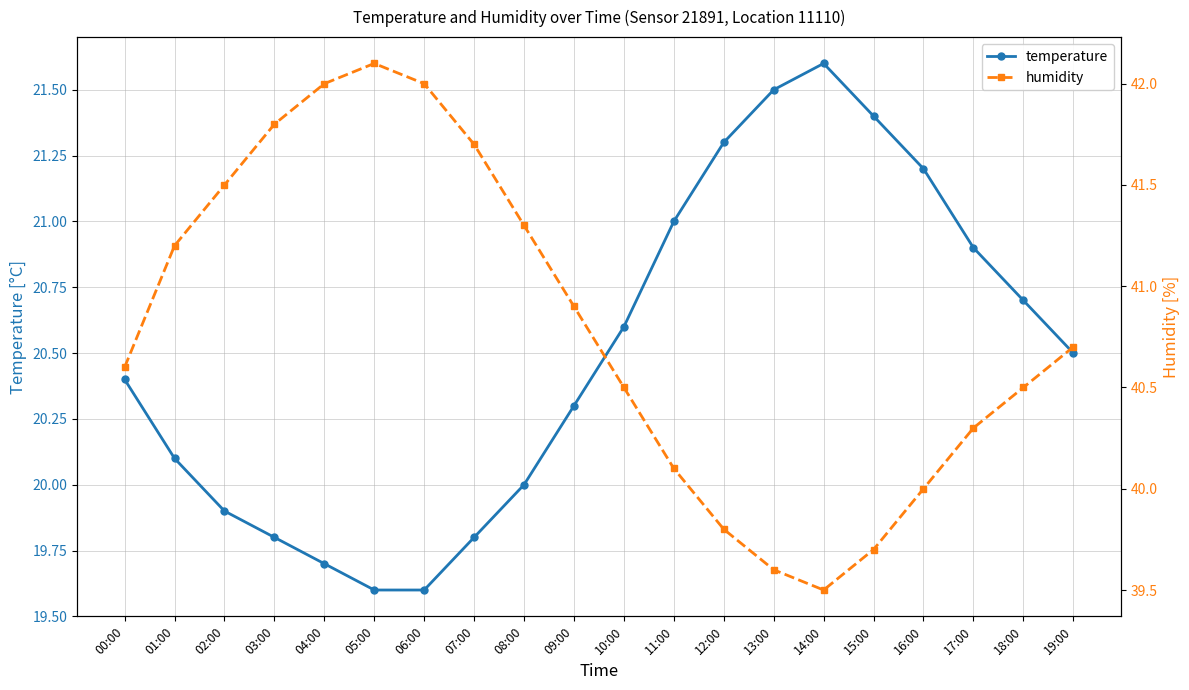

How many lines are shown in the chart?

2